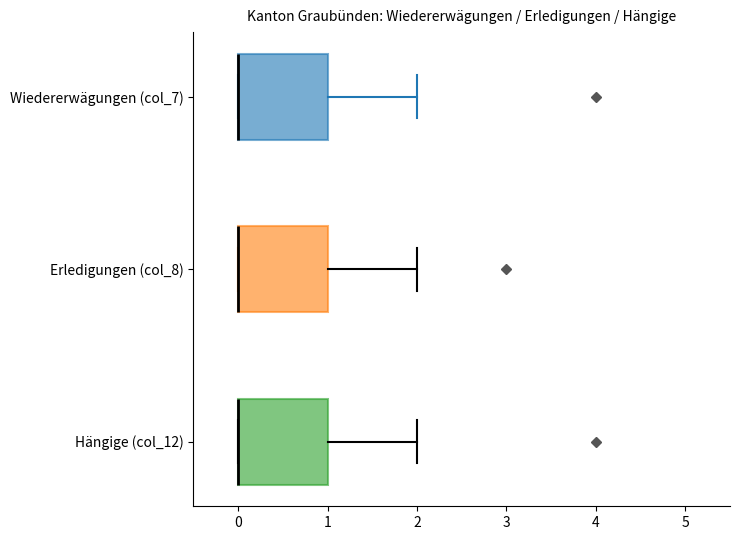

Where does the right whisker of the box for Hängige (col_12) end on the x-axis? The values are not printed on the chart, so give them approximately, as read against the axis.

2